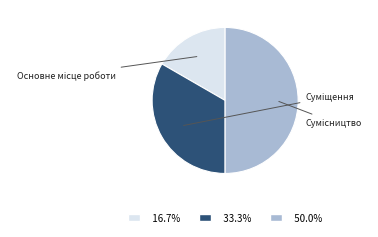

What is the smallest slice in the pie chart?

Основне місце роботи